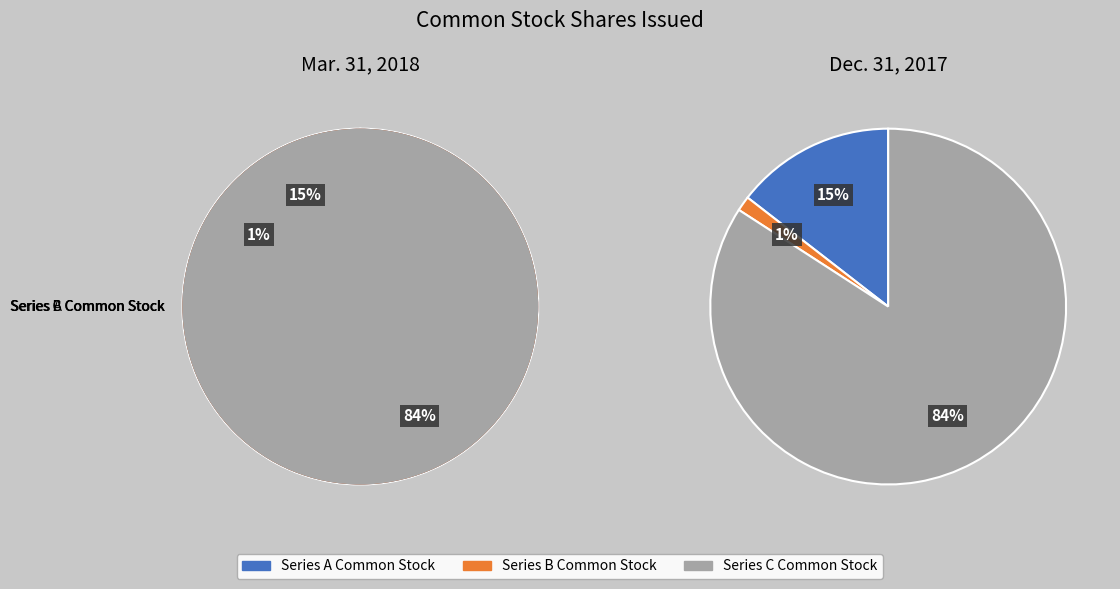

What is the ratio of the value at Series A Common Stock to the value at Series C Common Stock?

0.2